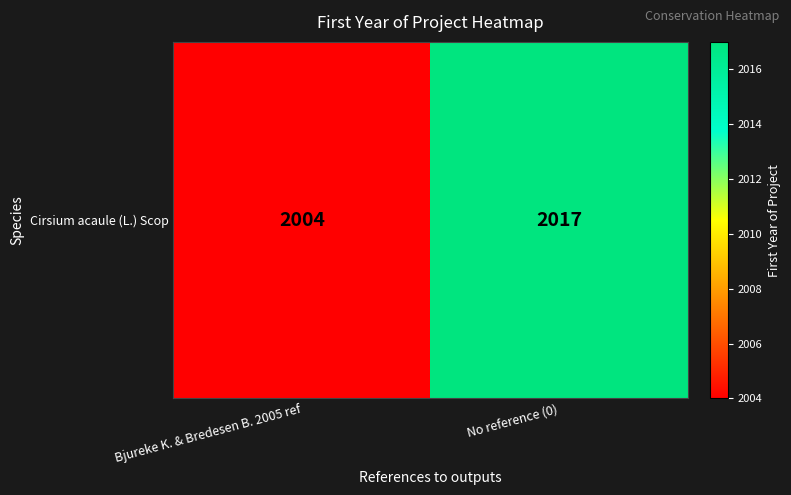

Approximately how many times larger is the value at Bjureke K. & Bredesen B. 2005 ref compared to No reference (0)?

1.0